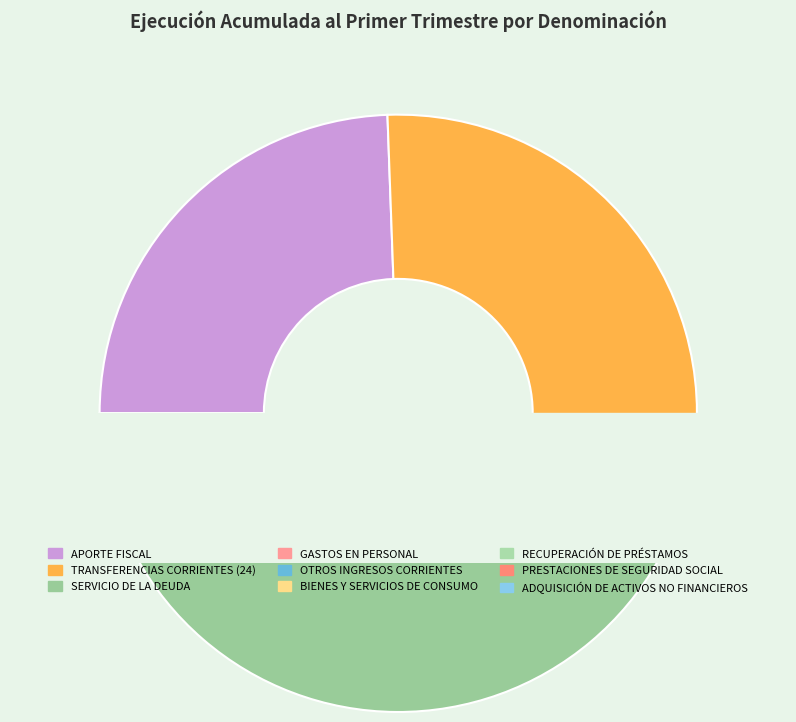

Which category has the smallest portion of the pie?

PRESTACIONES DE SEGURIDAD SOCIAL